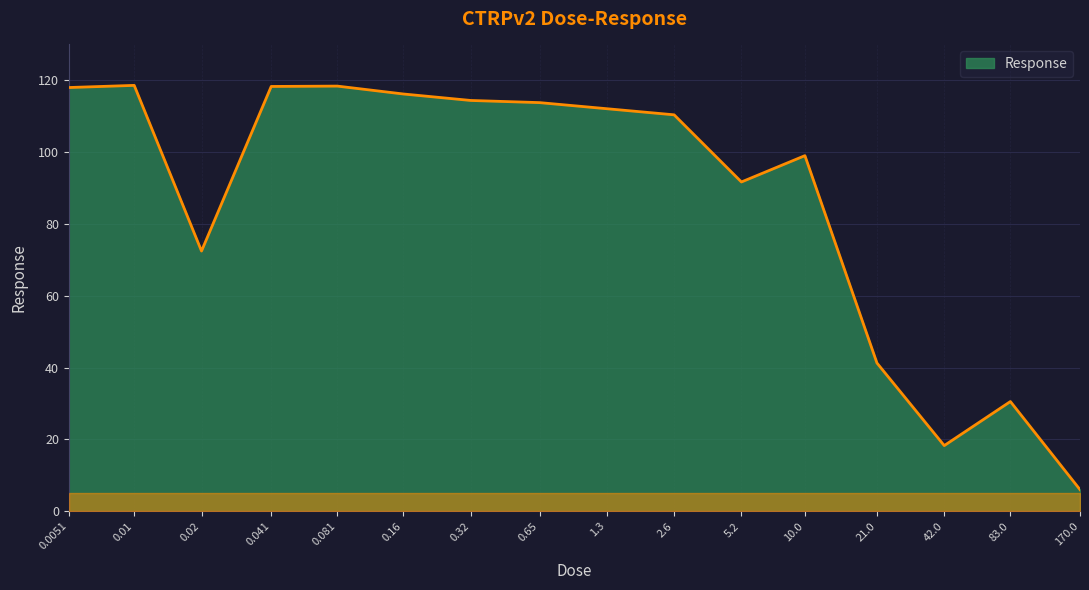

Between 0.65 and 2.6, which is larger?

0.65